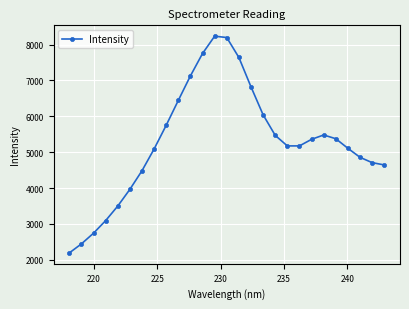

What is the value of the 27th point from the left?

4644.0